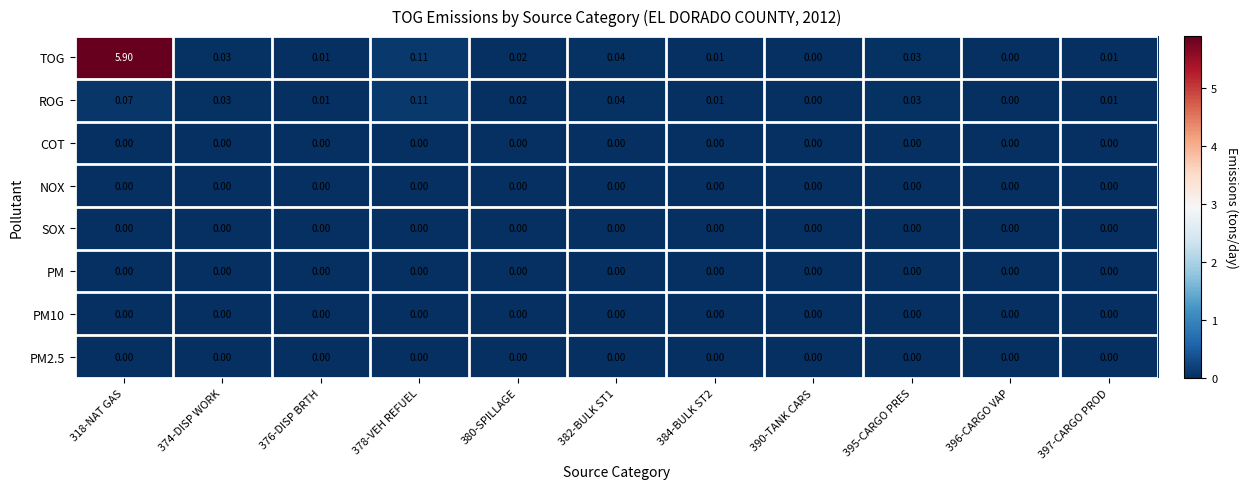

Which series has the largest total across all categories?

TOG